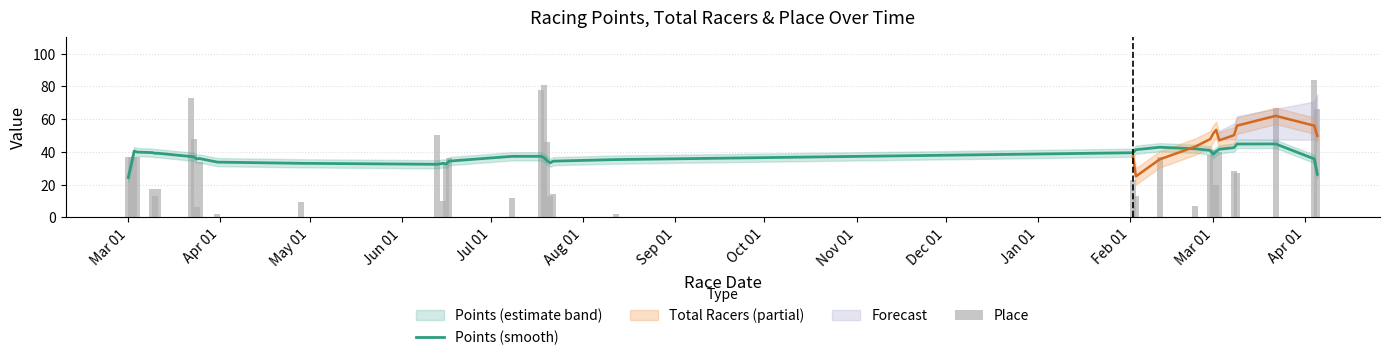

At how many categories does at least one series exceed 26?

37